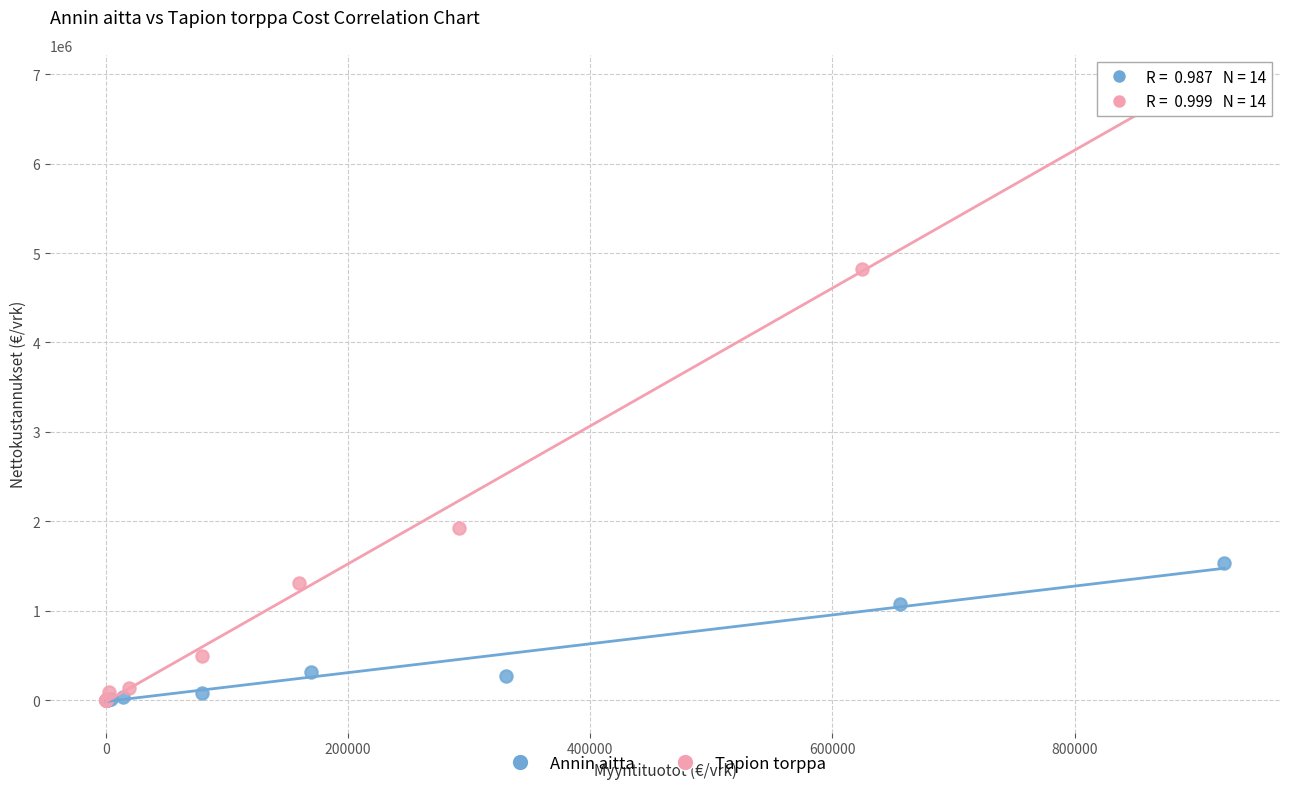

Which series contains the highest Y value?

Tapion torppa